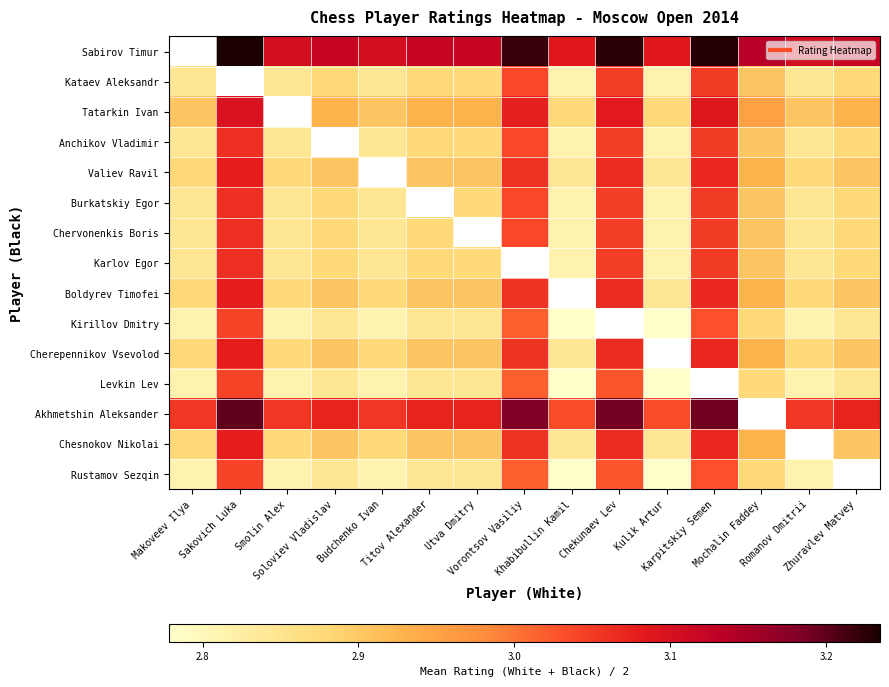

What is the difference between the maximum and minimum values in the Akhmetshin Aleksander series?

0.2